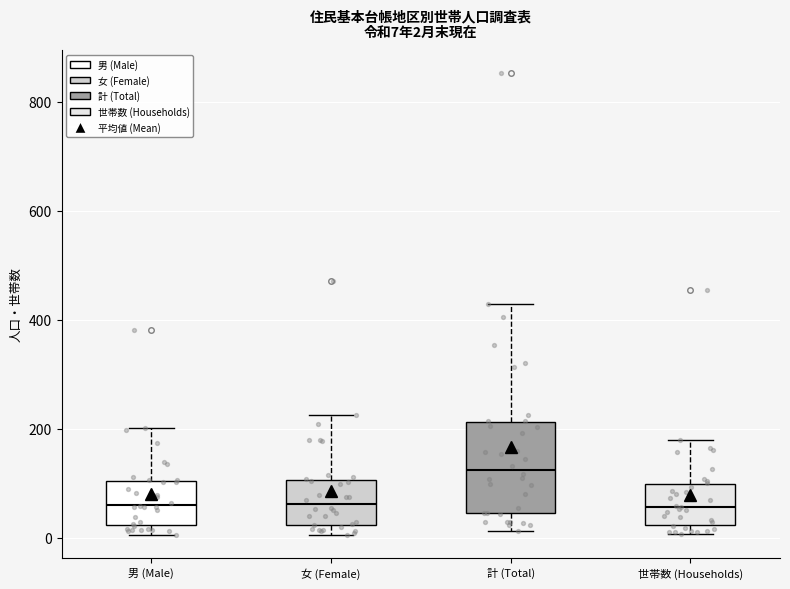

Which box is the tallest, from its lower edge to its upper edge?

計 (Total)